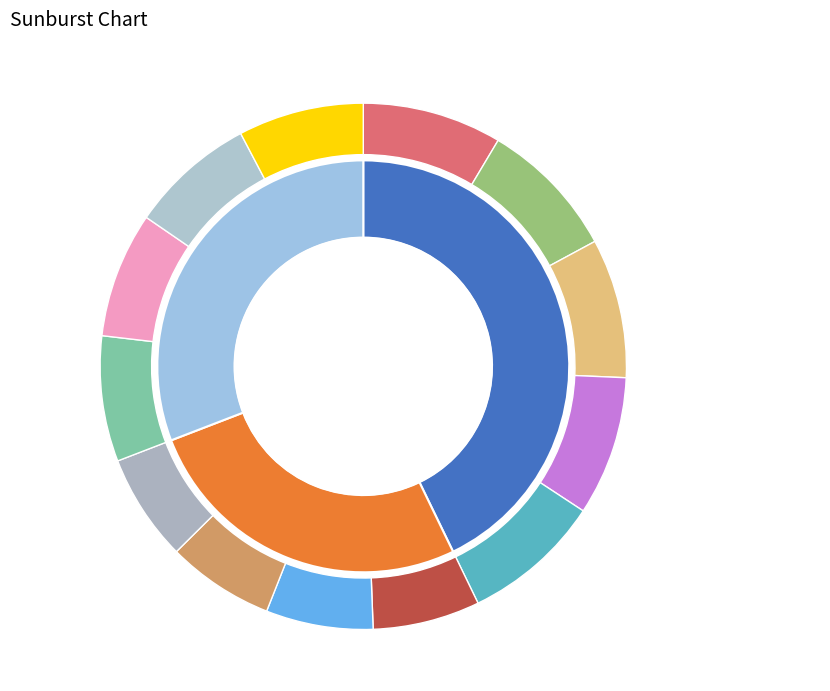

Is it true that 6566 is 44% of the pie?

False